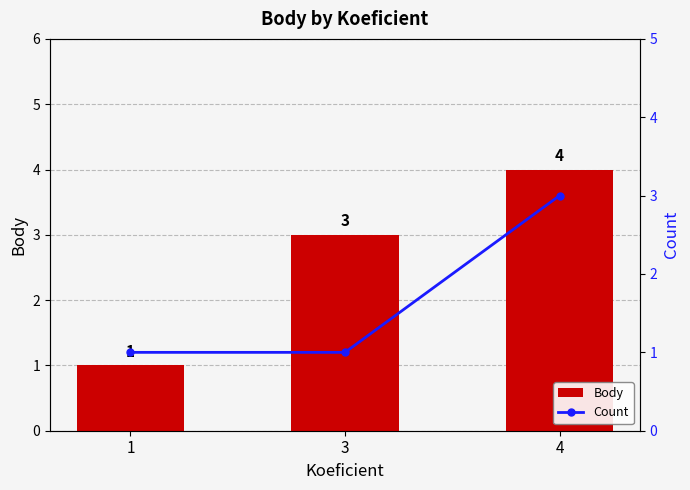

Count the number of data series in this chart.

2